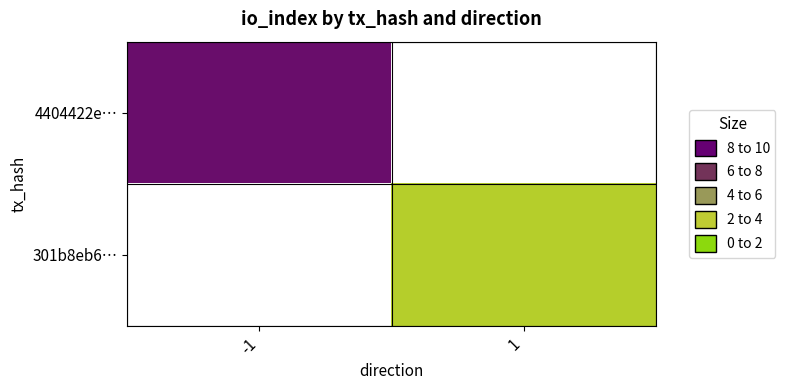

What is the greatest value displayed?

14.0